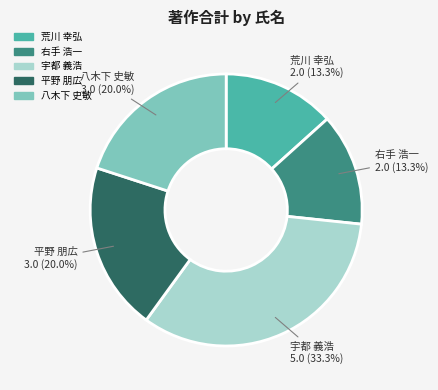

Is there any slice that represents more than half of the pie?

No